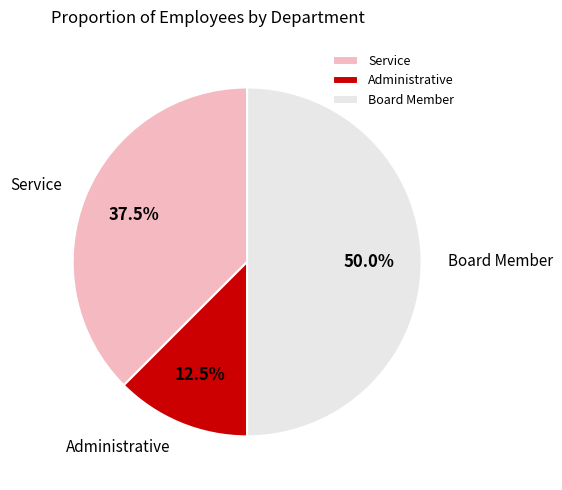

Which slice is the smallest?

Administrative